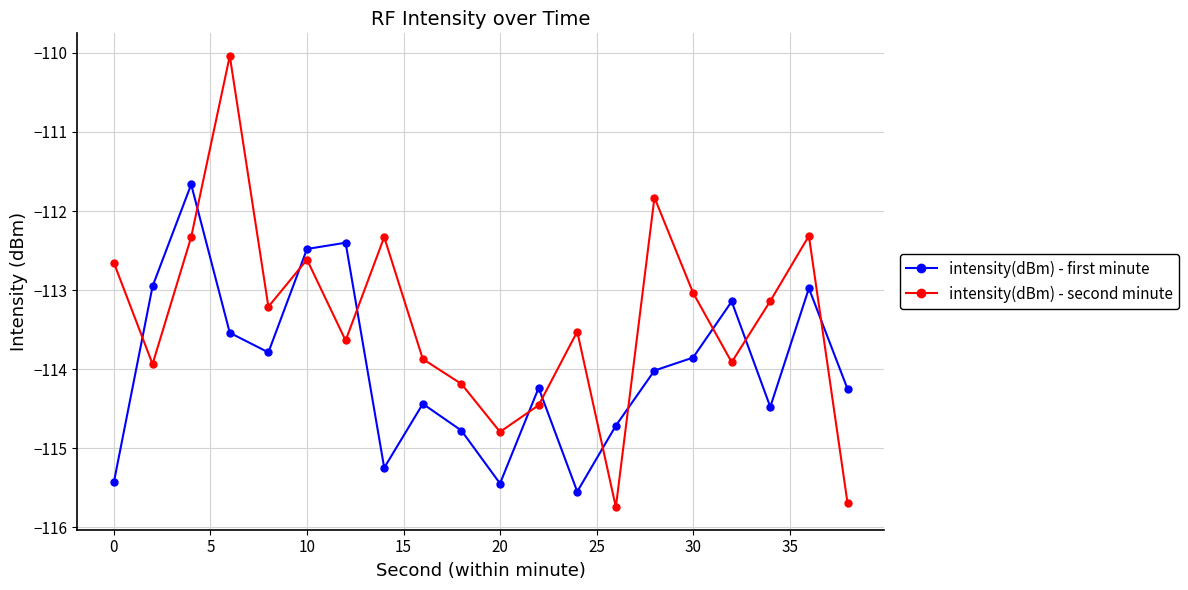

True or false: intensity(dBm) - second minute has more than 2 points higher than both neighbors.

True